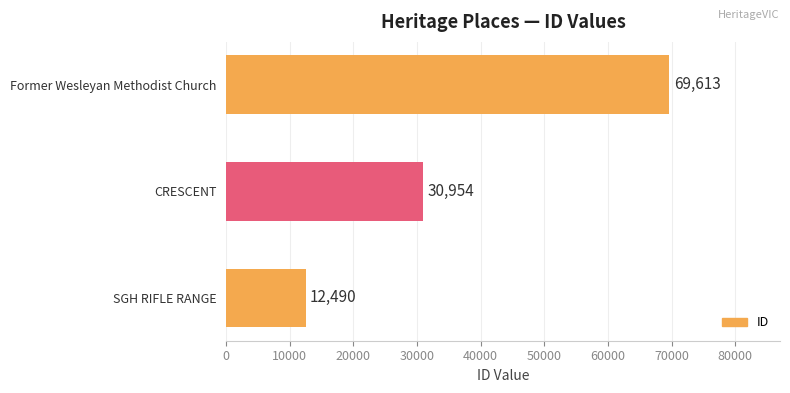

True or false: the data shows 12490 at SGH RIFLE RANGE.

True